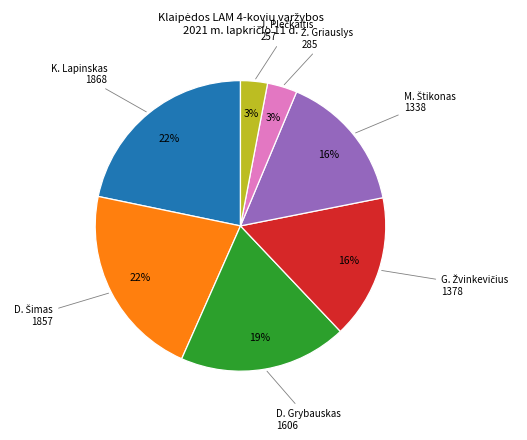

Is there a majority slice in this chart?

No